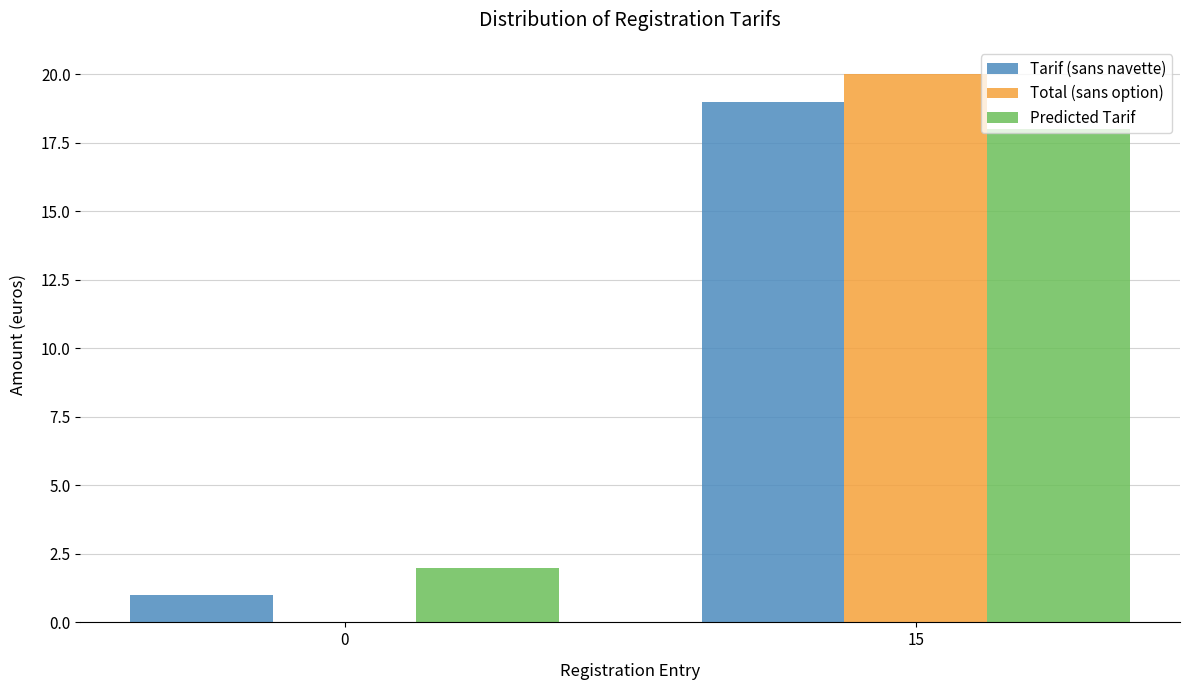

The Predicted Tarif series shows 2 at 0. True or false?

True